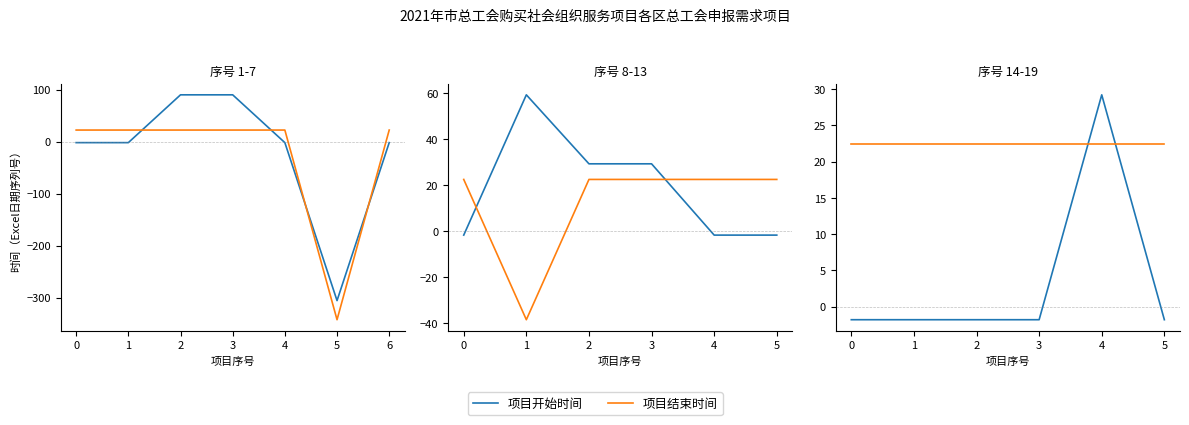

How many negative values does the 项目开始时间 series have?

5